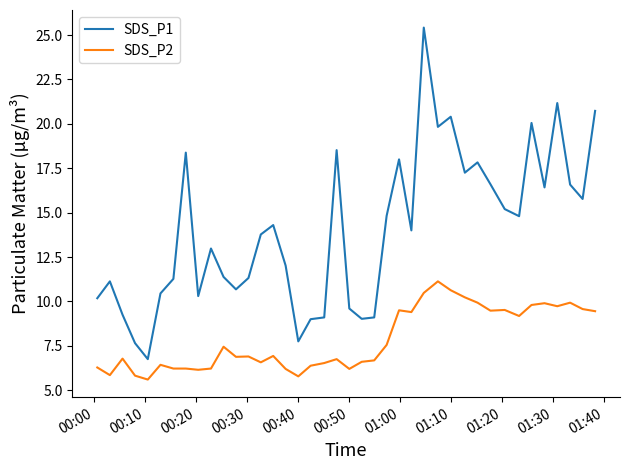

What is the difference between the maximum and second lowest values in the SDS_P1 series?

17.8